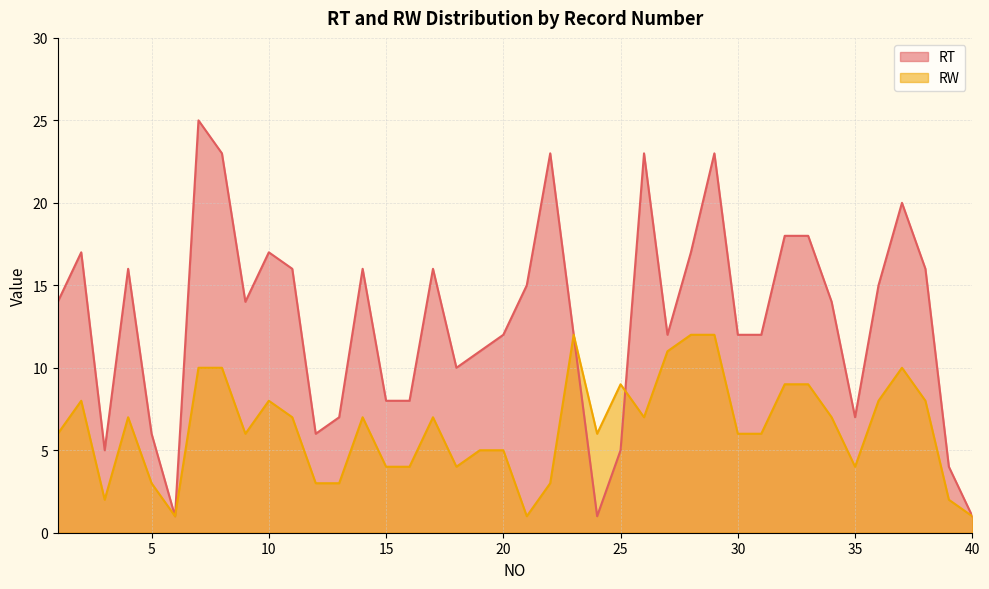

What is the difference between the highest and lowest values at 5?

3